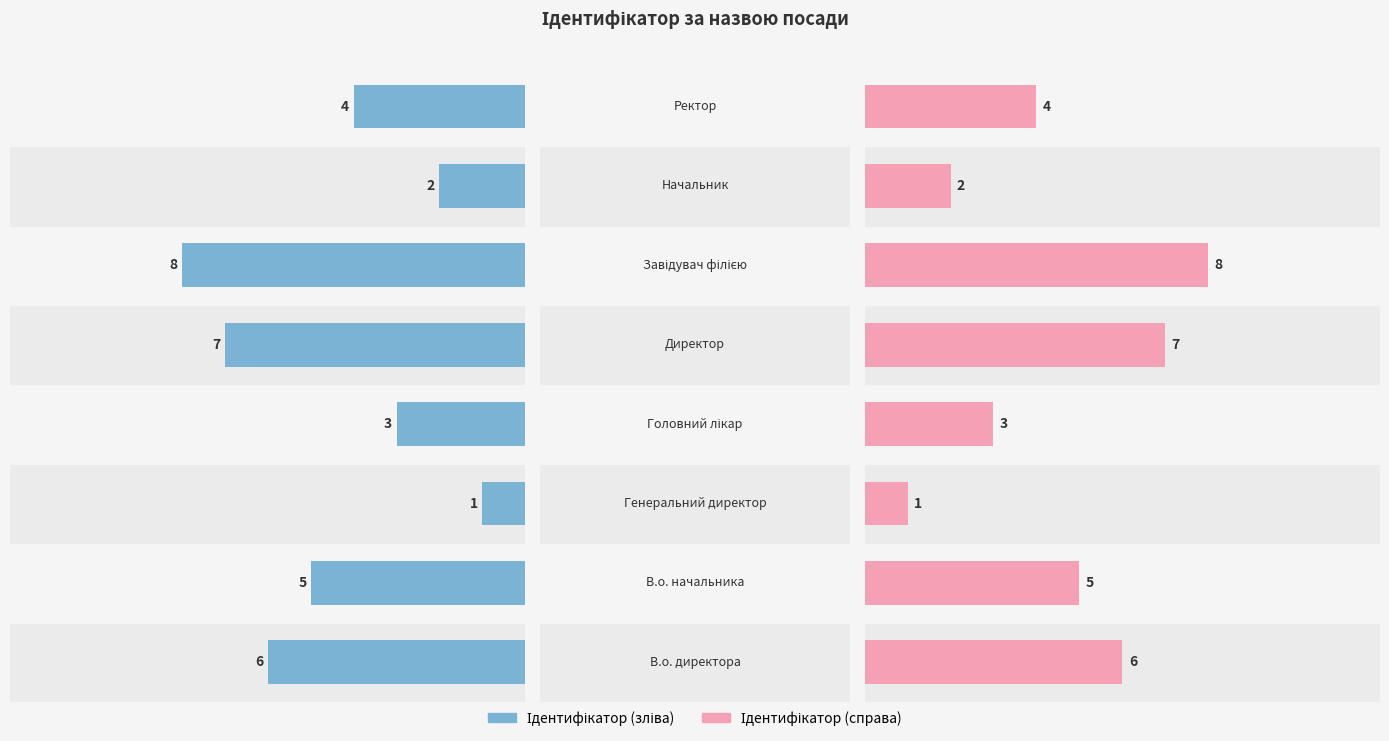

Which series has the largest range (max minus min)?

Ідентифікатор (зліва)